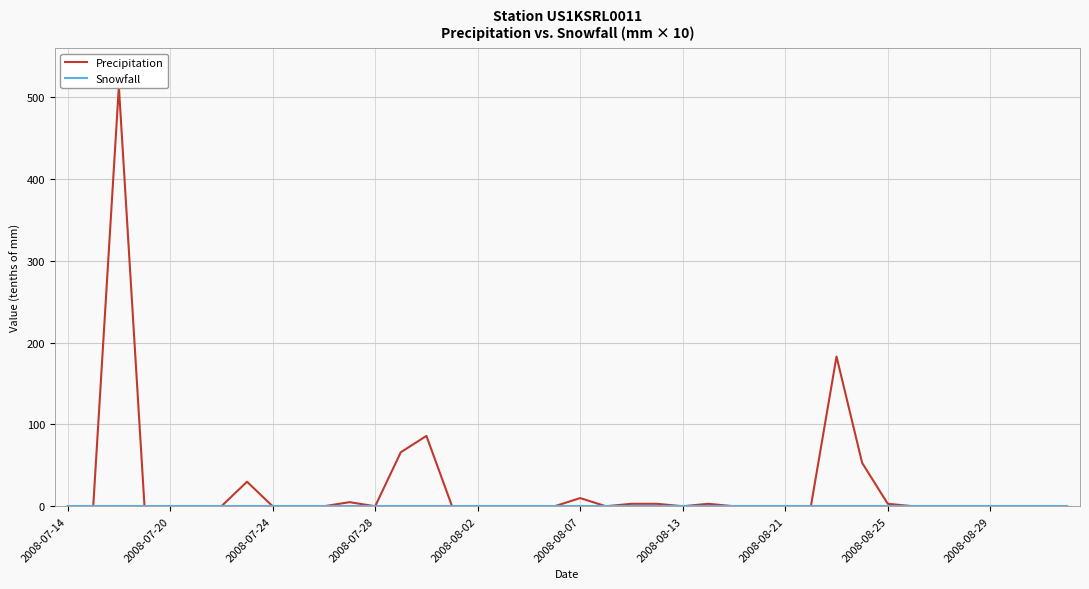

How many data points does each series have?

40